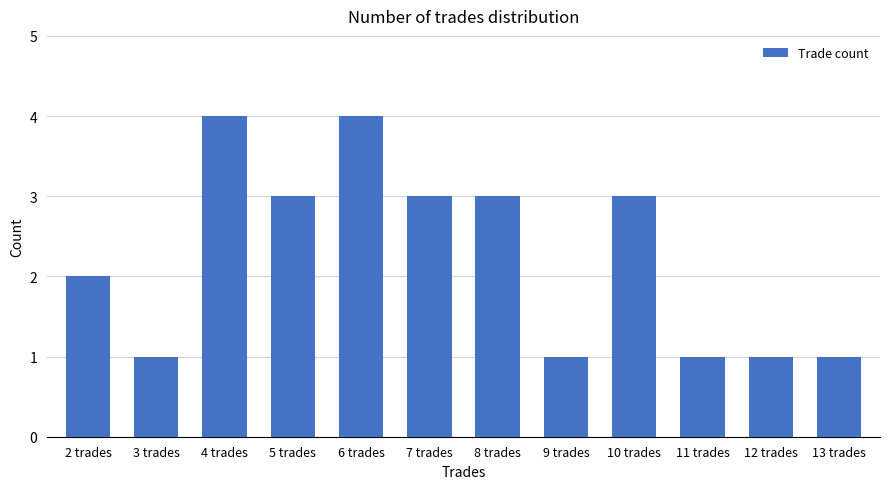

What is the difference between the maximum and second lowest values?

3